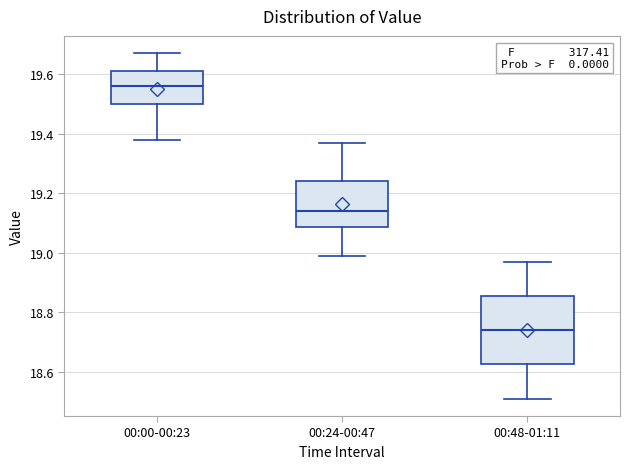

Reading left to right, transcribe this box plot: for each box, give where its median line is, the range the box spans, and where its two whiskers end, as read against the y-axis. The values are not printed on the chart, so give them approximately, as read against the axis.

00:00-00:23: median 19.56, box 19.50 to 19.62, whiskers 19.38 to 19.68
00:24-00:47: median 19.14, box 19.08 to 19.24, whiskers 19.00 to 19.38
00:48-01:11: median 18.74, box 18.62 to 18.86, whiskers 18.52 to 18.98